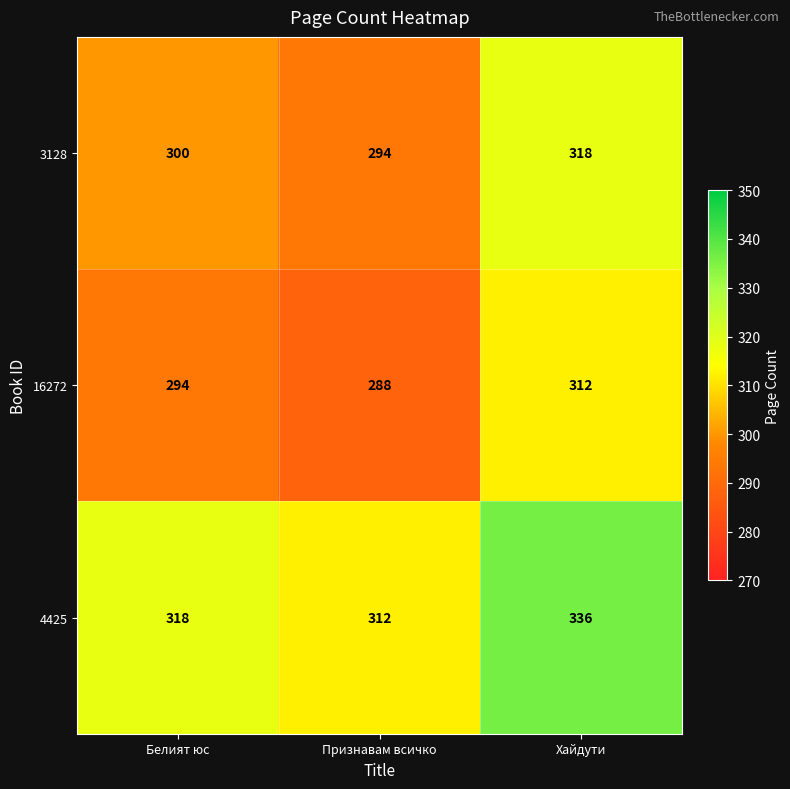

Rank the series by their maximum value, from highest to lowest.

4425, 3128, 16272